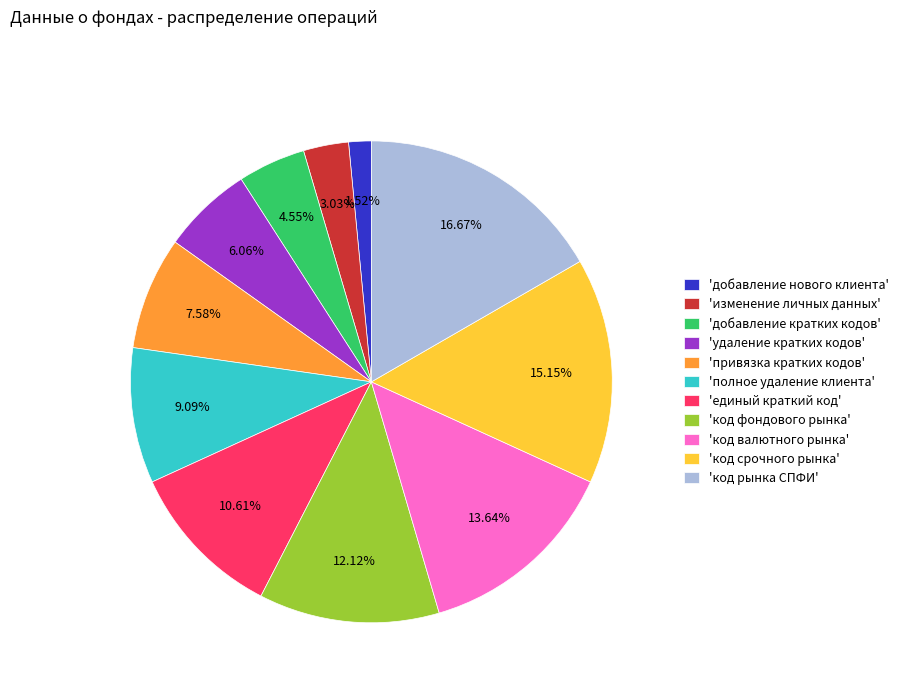

Between 'код фондового рынка' and 'привязка кратких кодов', which is larger?

'код фондового рынка'